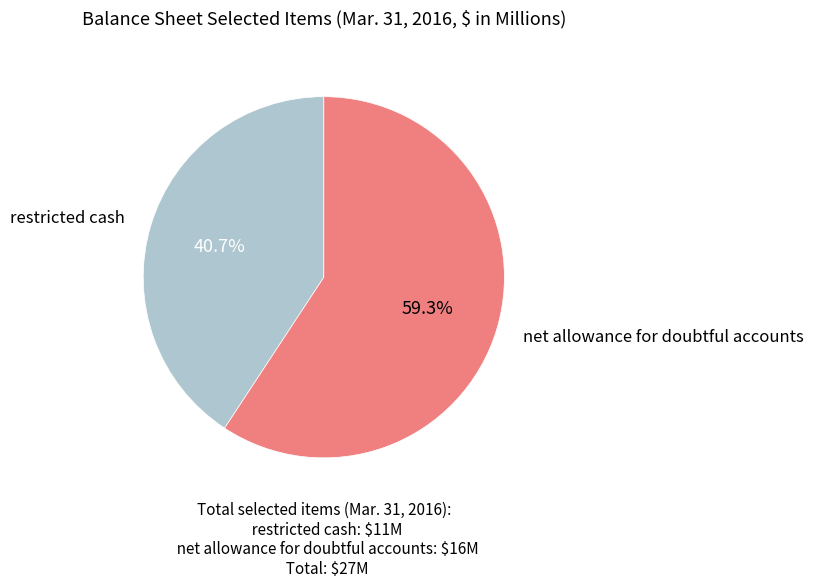

Is there any slice that represents more than half of the pie?

Yes